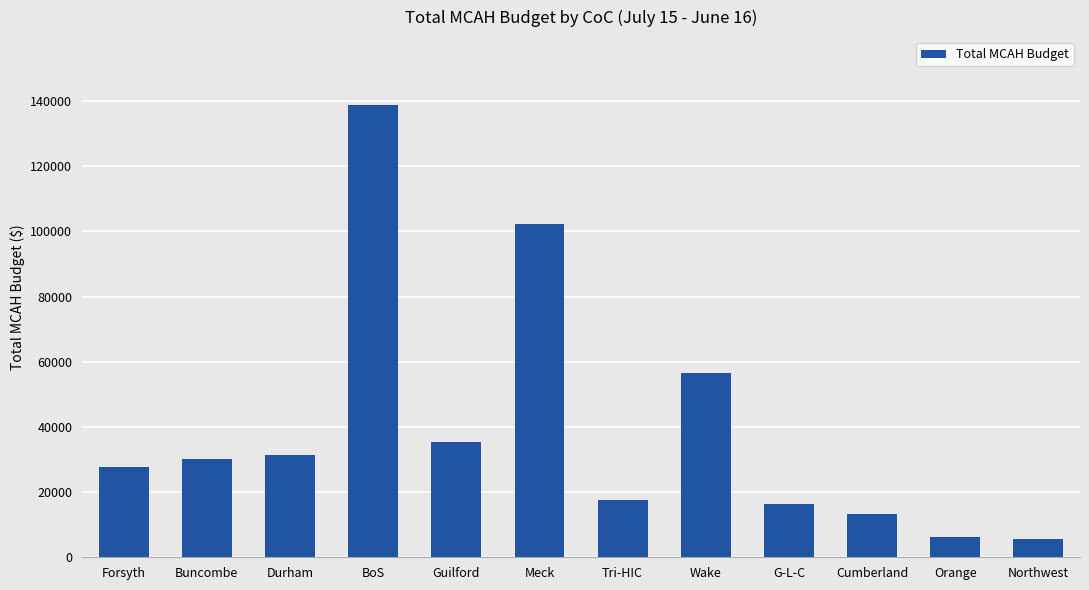

Is it true that the value at Wake is 78612.1?

False